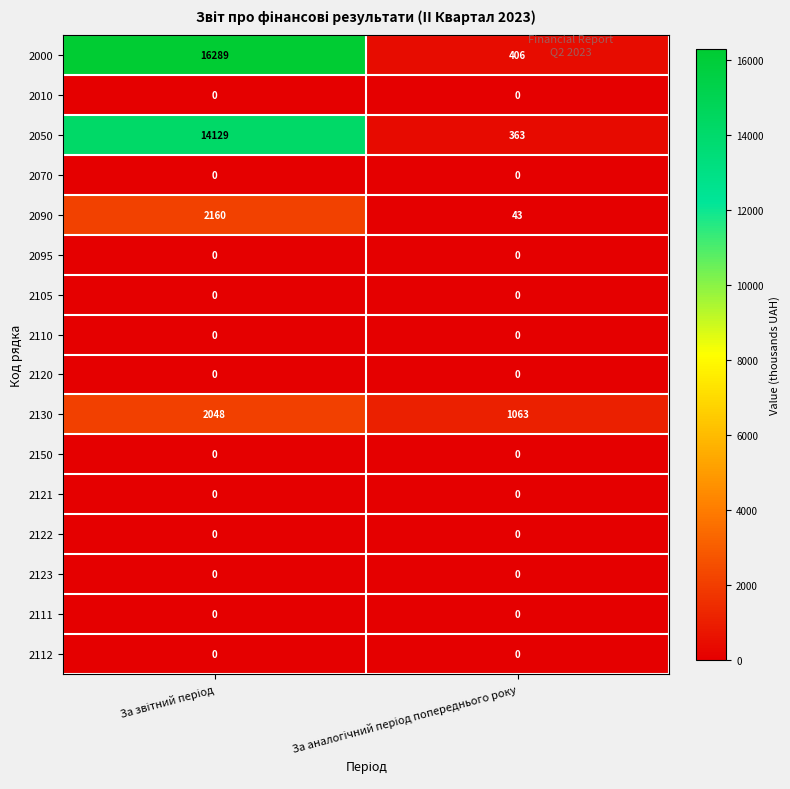

What is the maximum value for 2090?

2160